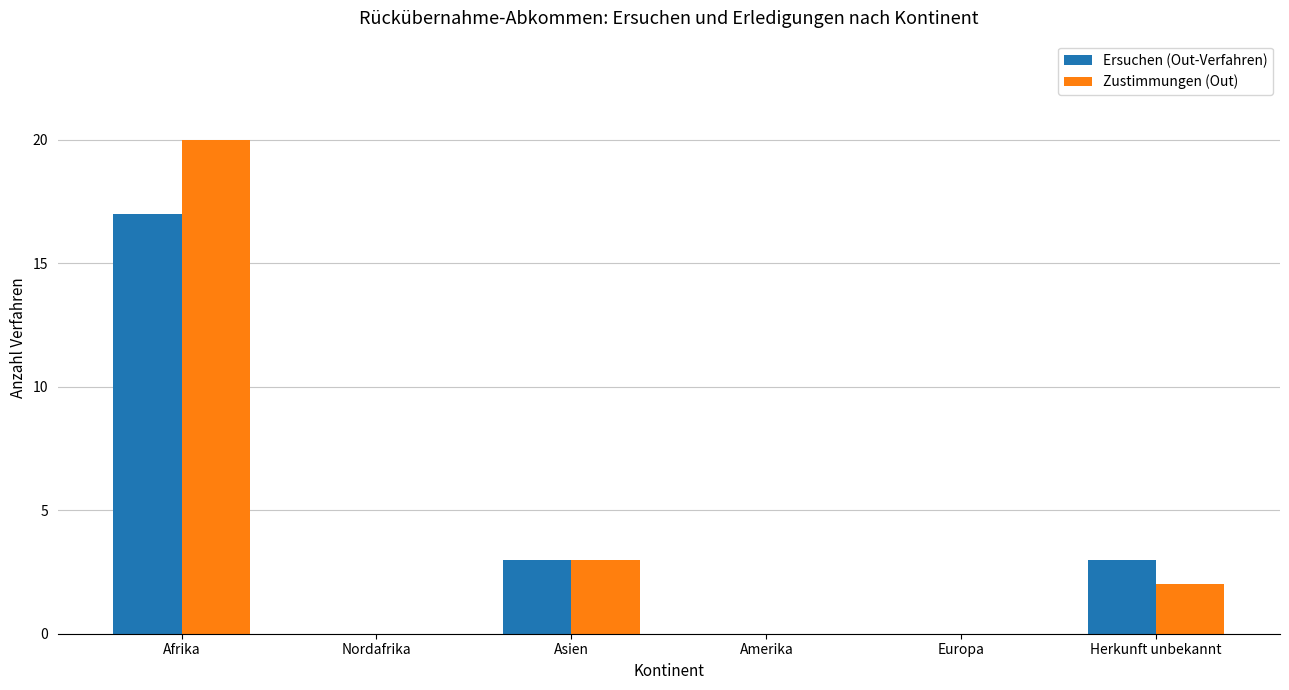

At which category is the sum across all series the highest?

Afrika